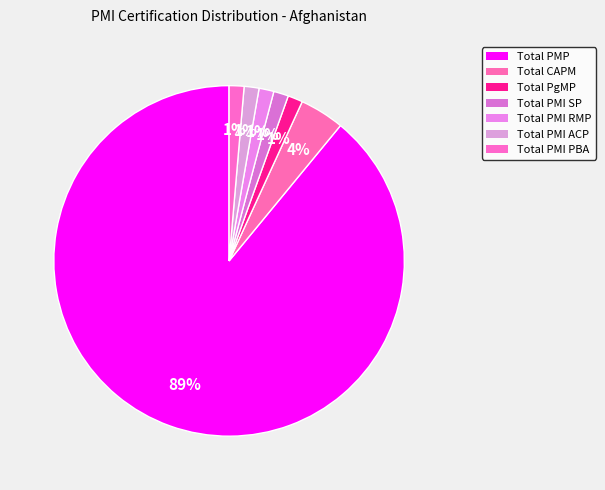

What percentage is NOT represented by Total PgMP?

98.6%